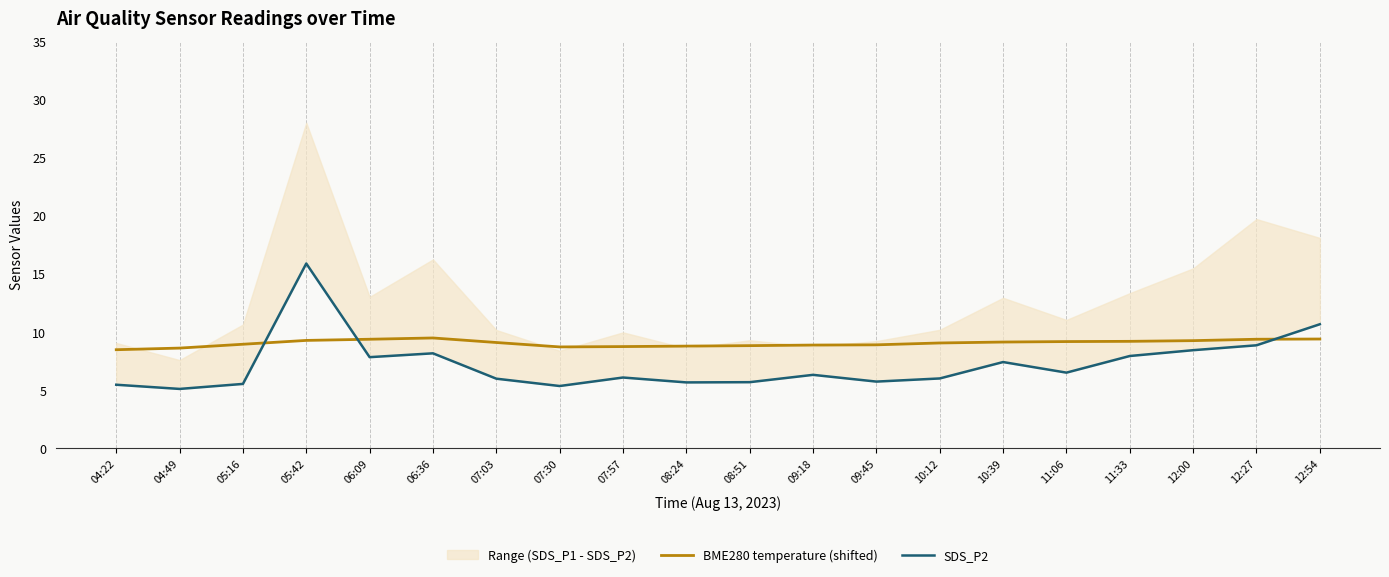

What is the total value across all series at 04:49?

13.6